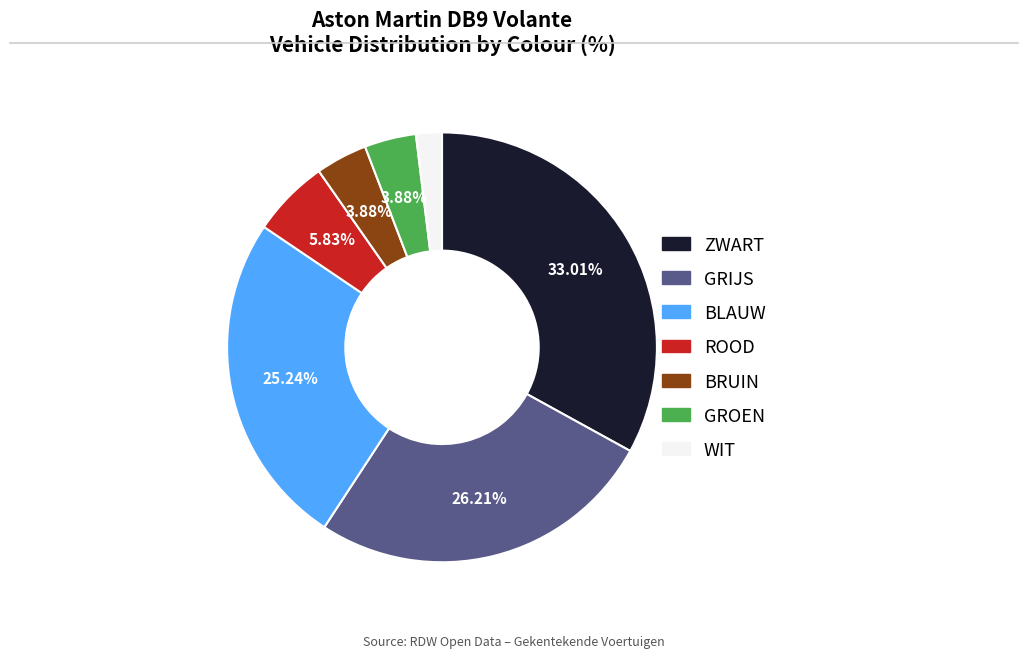

Is it true that BRUIN is 4% of the pie?

True